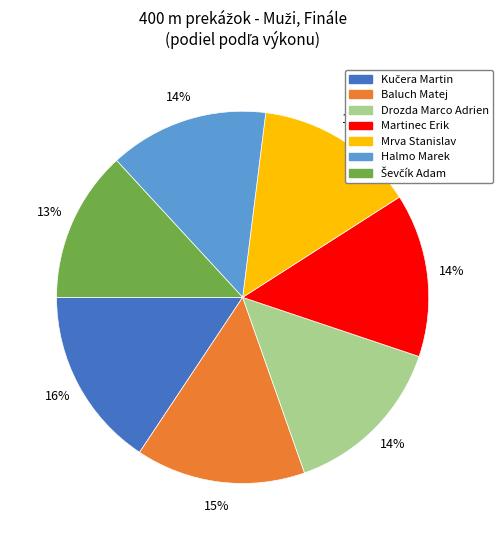

Do Drozda Marco Adrien and Martinec Erik together represent more than half of the pie?

No